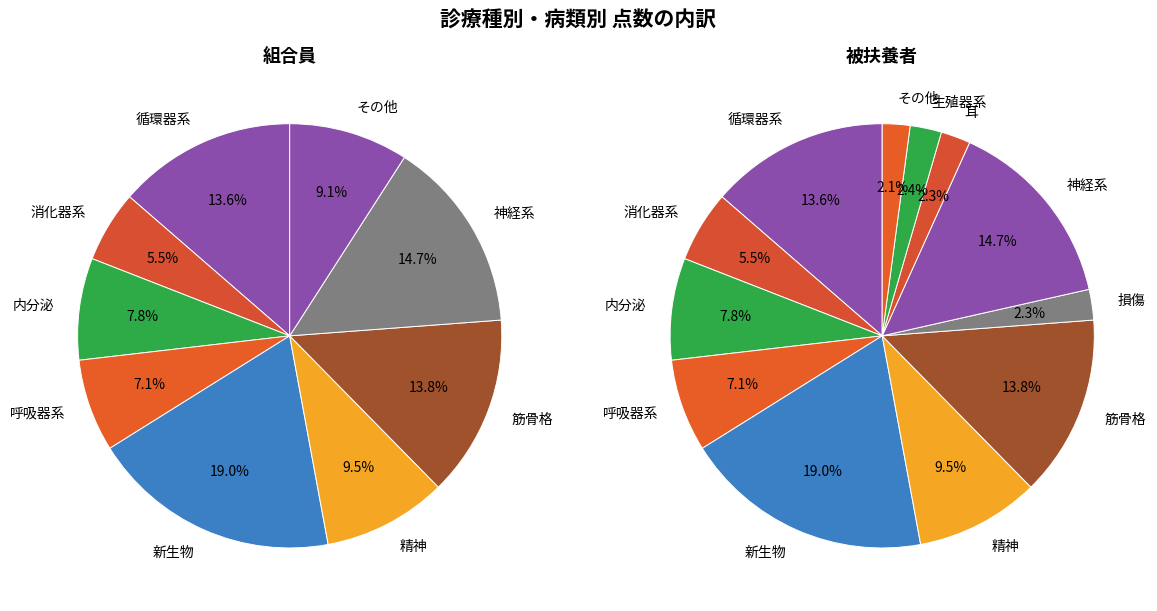

The 34 slice represents 1% of the pie. True or false?

False